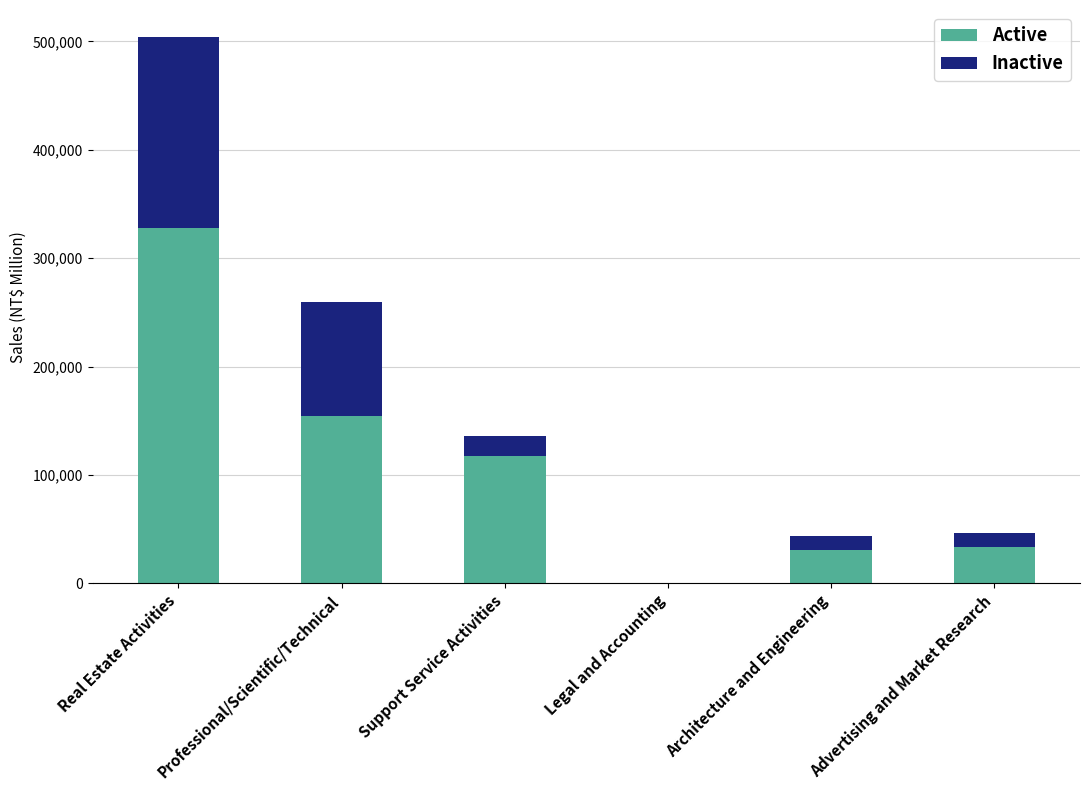

At which label is Active closest to 164127?

Professional/Scientific/Technical